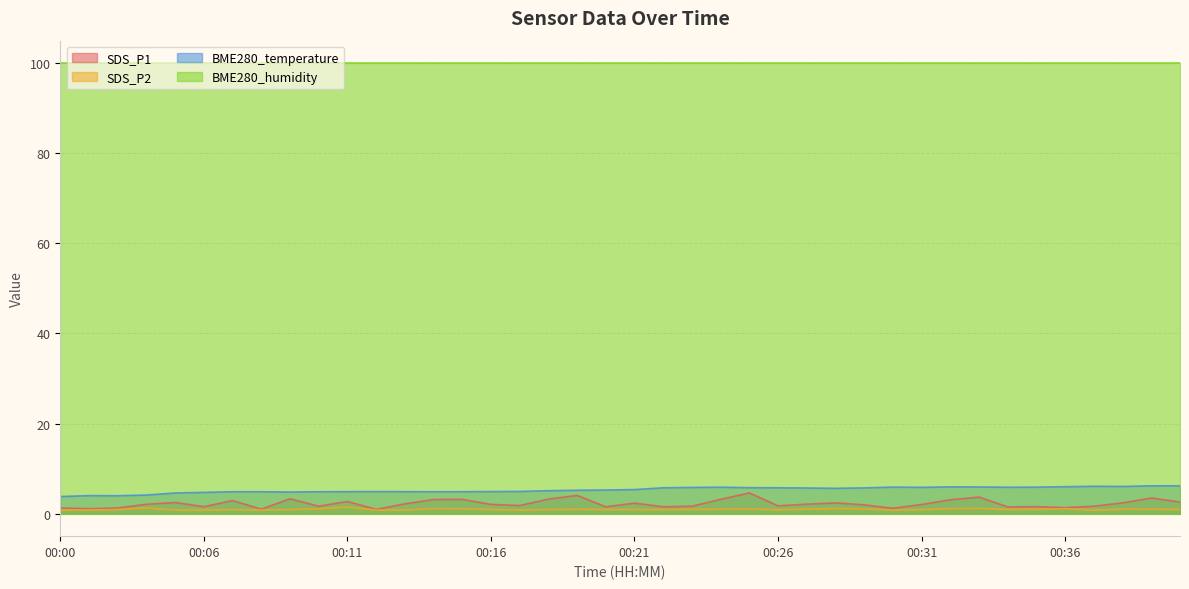

True or false: BME280_humidity and SDS_P2 intersect in this chart.

False